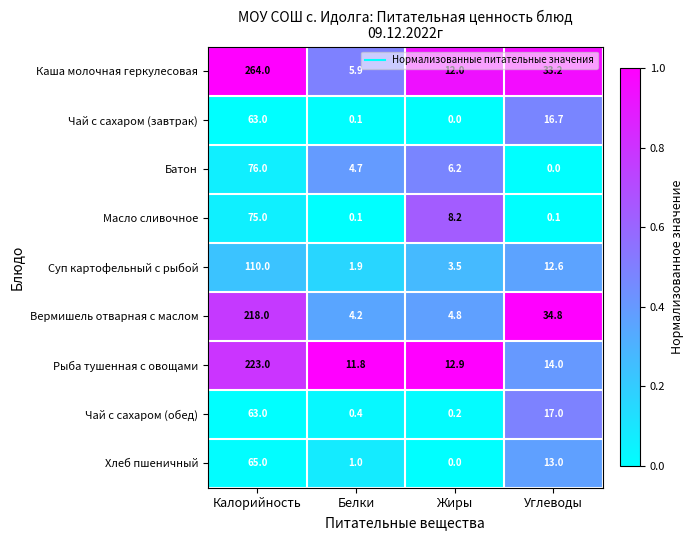

Between Калорийность and Углеводы, which series saw the biggest shift?

Каша молочная геркулесовая